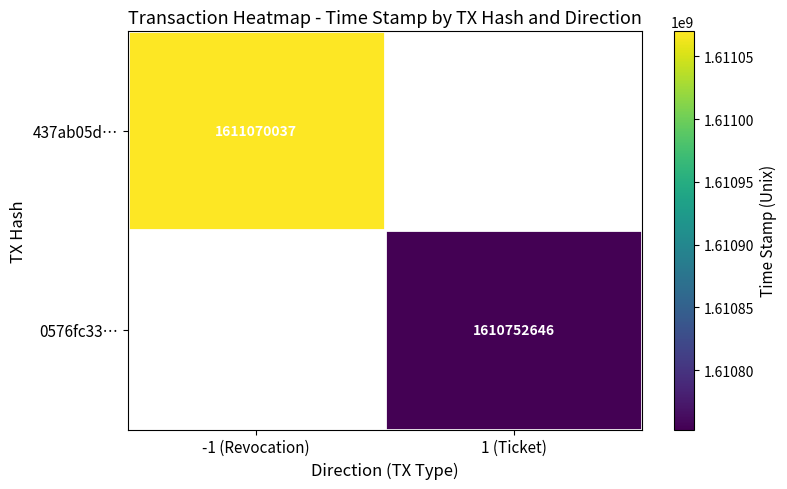

Is it true that 0576fc33… equals 1610752646 at 1 (Ticket)?

True